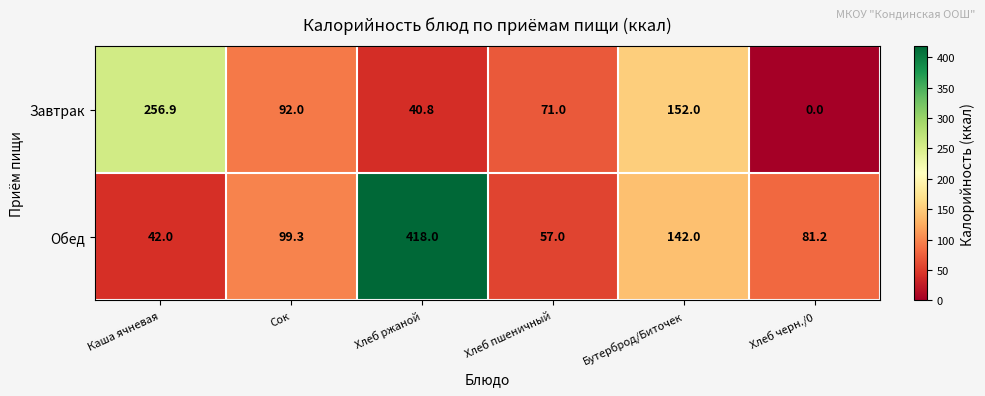

Reading right to left, what are all the values shown in this chart?

Завтрак: Хлеб черн./0=0.0	Бутерброд/Биточек=152.0	Хлеб пшеничный=71.0	Хлеб ржаной=40.8	Сок=92.0	Каша ячневая=256.9
Обед: Хлеб черн./0=81.2	Бутерброд/Биточек=142.0	Хлеб пшеничный=57.0	Хлеб ржаной=418.0	Сок=99.3	Каша ячневая=42.0